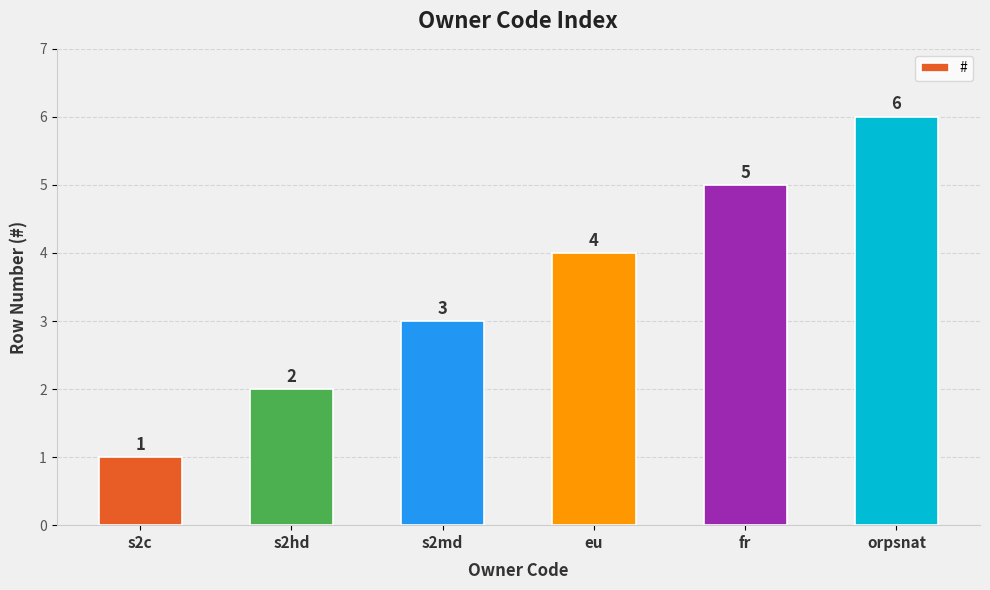

What is the difference between the values at fr and eu?

1